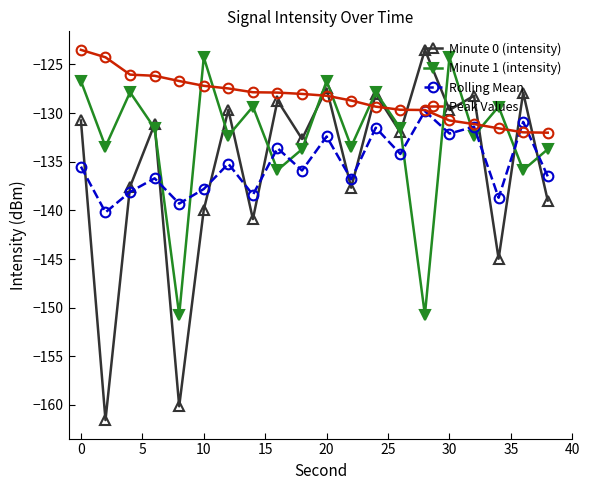

In Minute 1 (intensity), how many points are lower than both neighbors (excluding endpoints)?

8